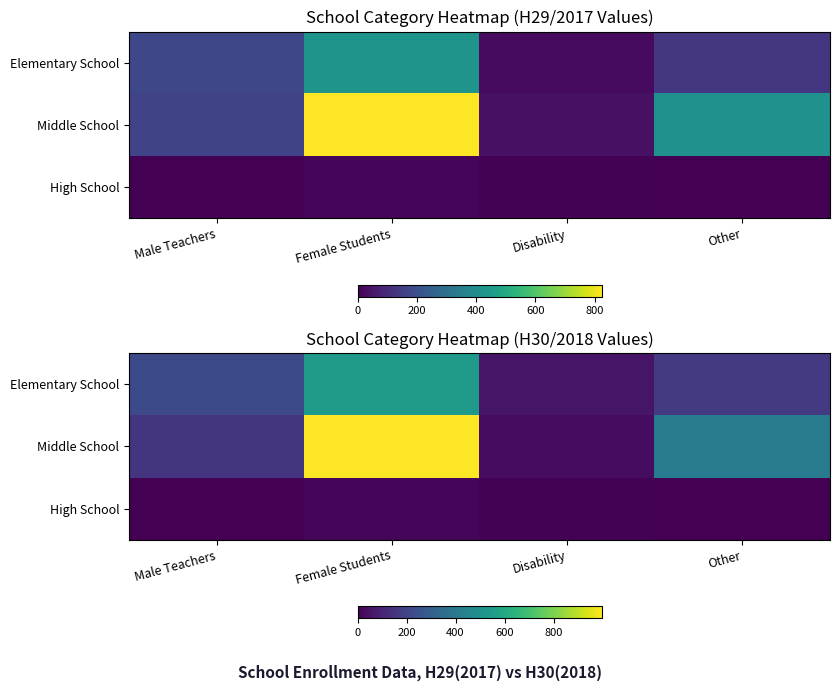

At which category is the sum across all series the highest?

Female Students